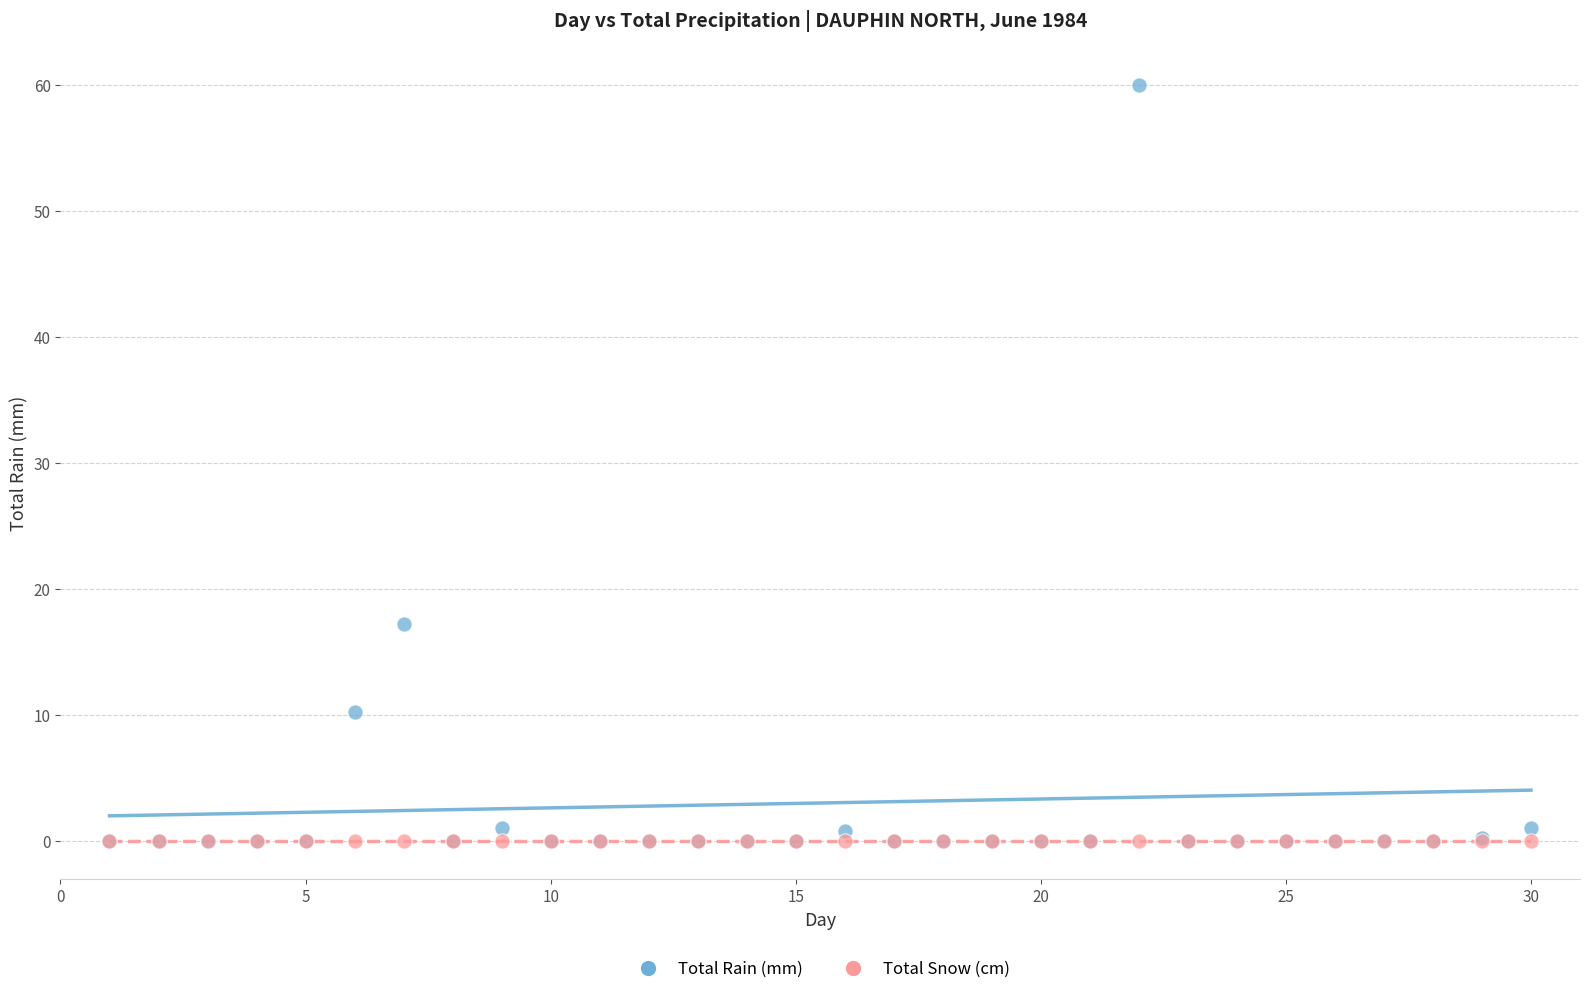

Across all series, what Y value is closest to 30?

17.2